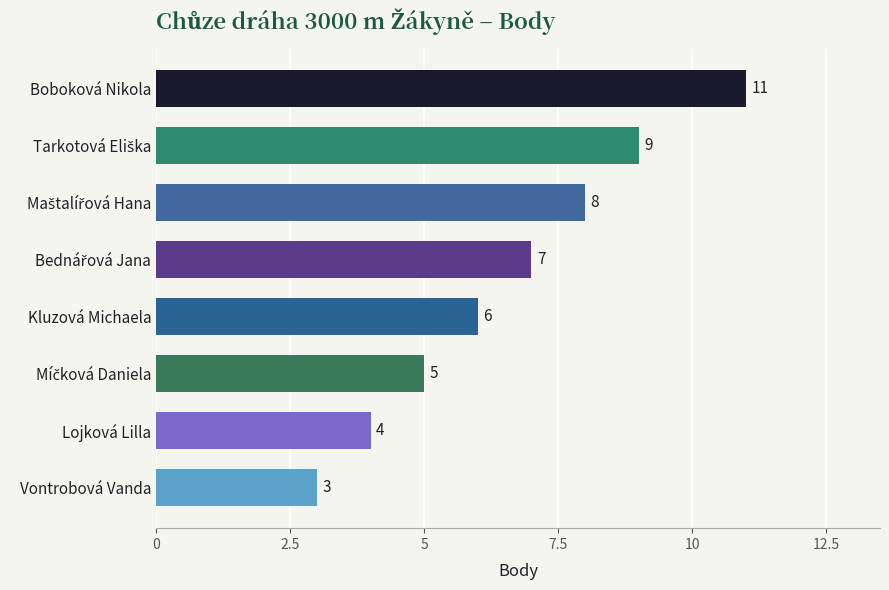

How many data points does each series have?

8